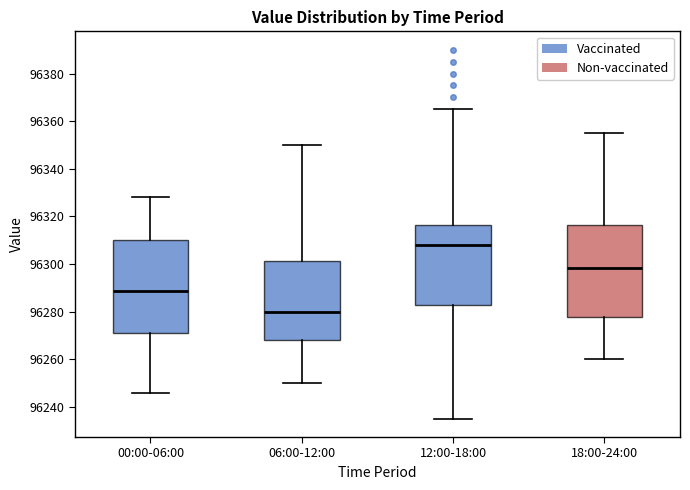

Where is the lower edge of the box for 12:00-18:00 on the y-axis? The values are not printed on the chart, so give them approximately, as read against the axis.

96282